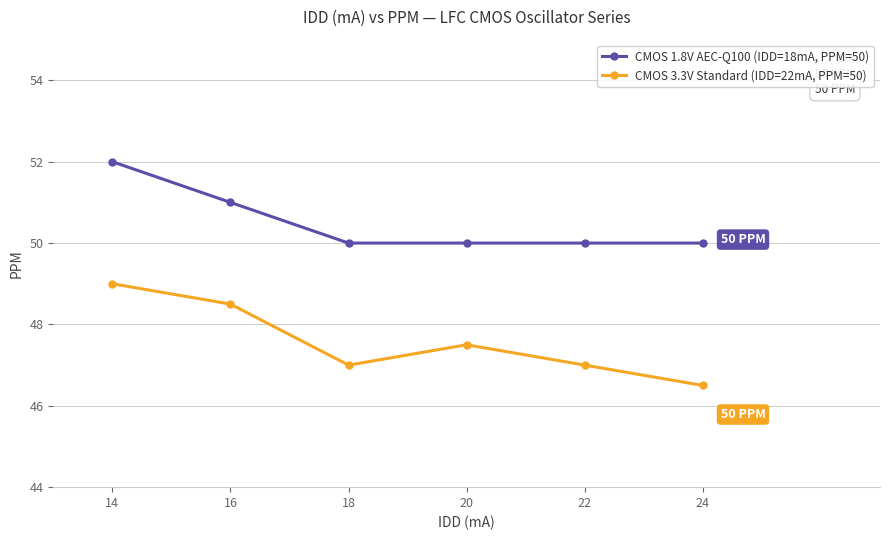

Which category has the highest value in the CMOS 1.8V AEC-Q100 (IDD=18mA, PPM=50) series?

14